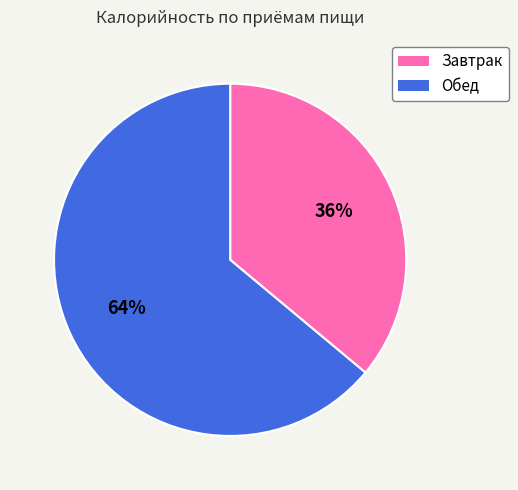

Which slice is the largest?

Обед